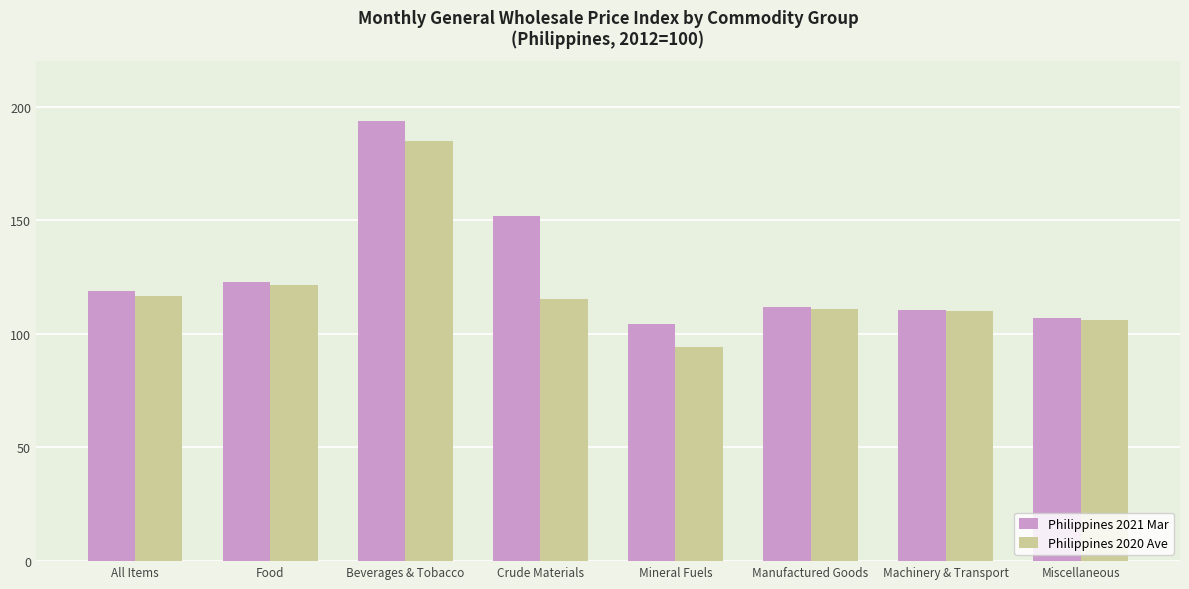

What is the minimum value for Philippines 2021 Mar?

104.2